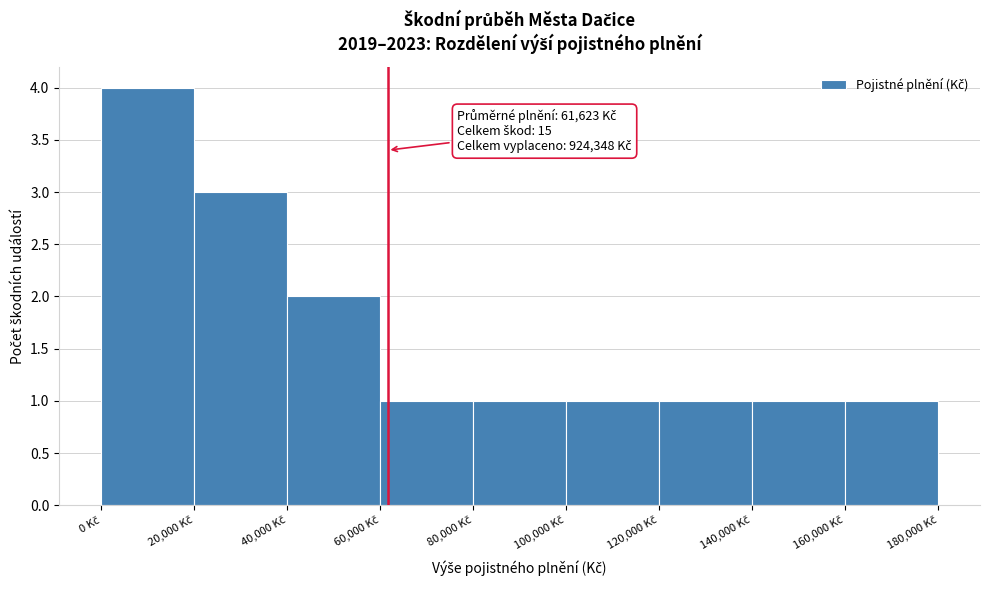

Which range on the x-axis has the tallest bar?

0 to 20000